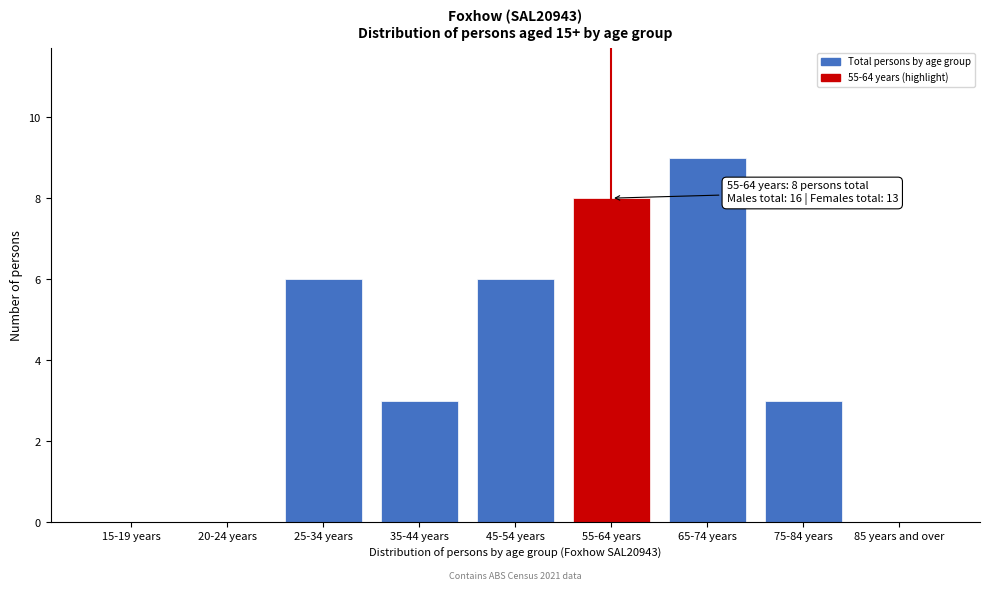

Reading left to right, what are all the values shown in this chart?

15-19 years=0	20-24 years=0	25-34 years=6	35-44 years=3	45-54 years=6	55-64 years=8	65-74 years=9	75-84 years=3	85 years and over=0